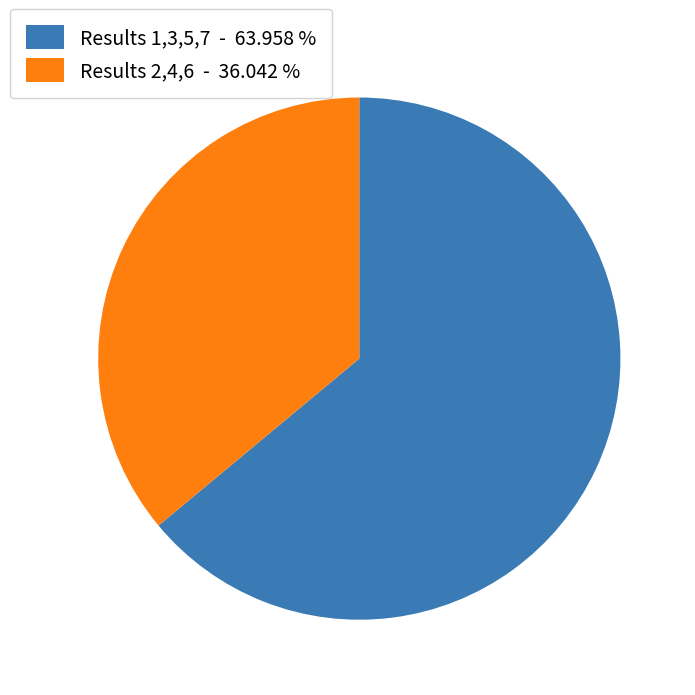

How many slices are in this pie chart?

2